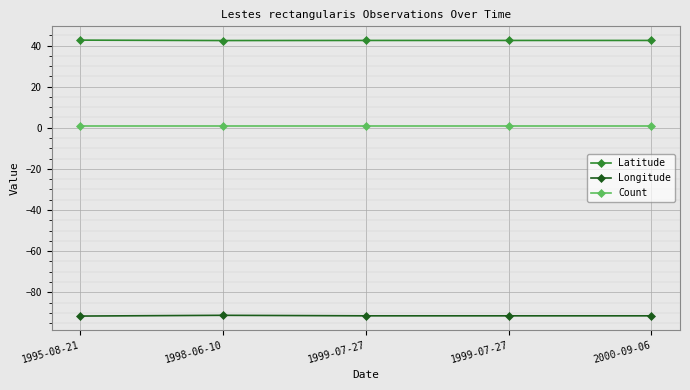

What is the label of the 3rd point from the left?

1999-07-27